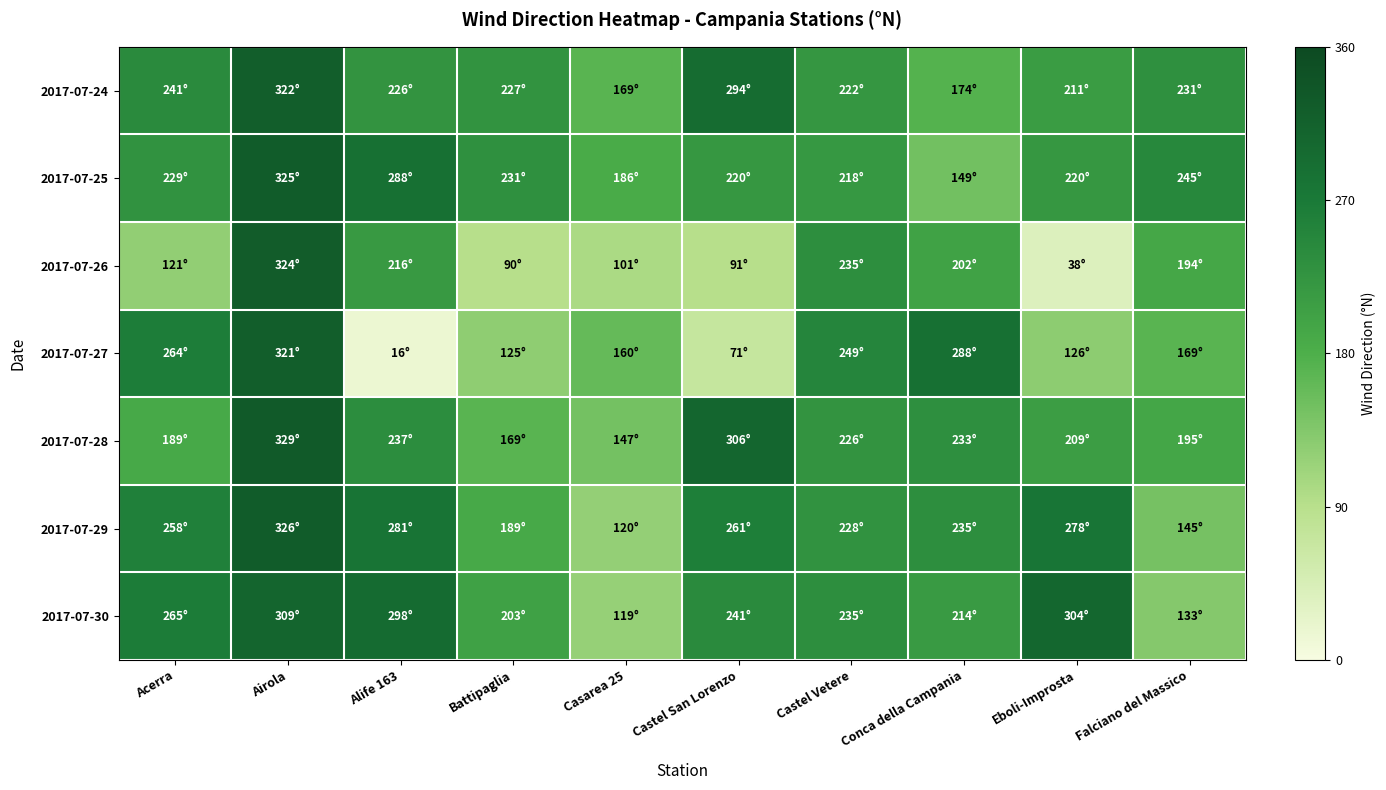

Which has a higher value, Airola or Conca della Campania?

Airola